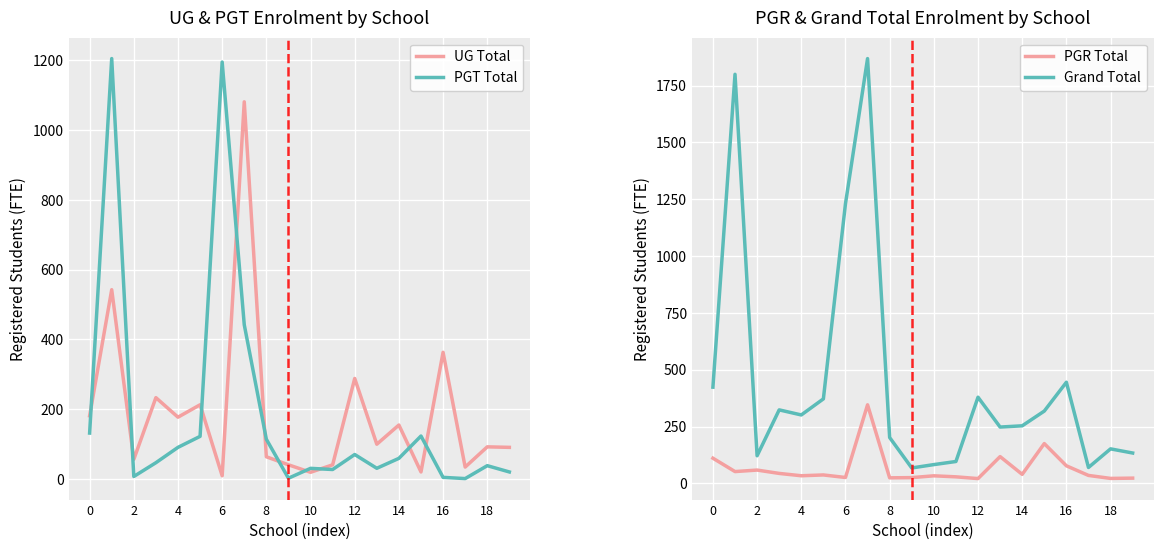

How many values in the PGR Total series are below 37?

10